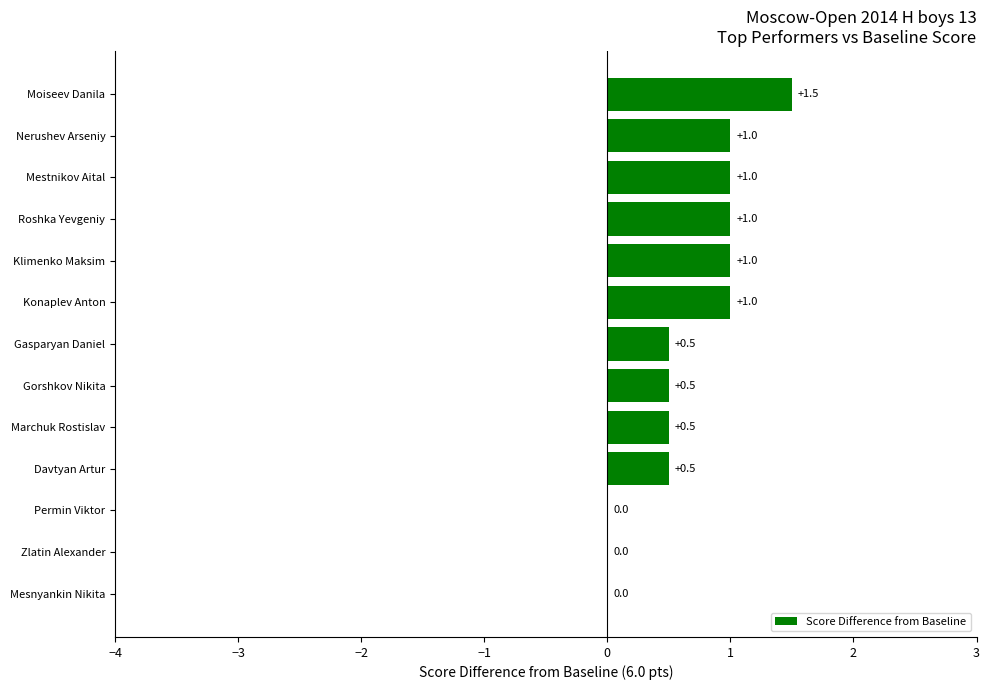

What is the greatest value displayed?

1.5